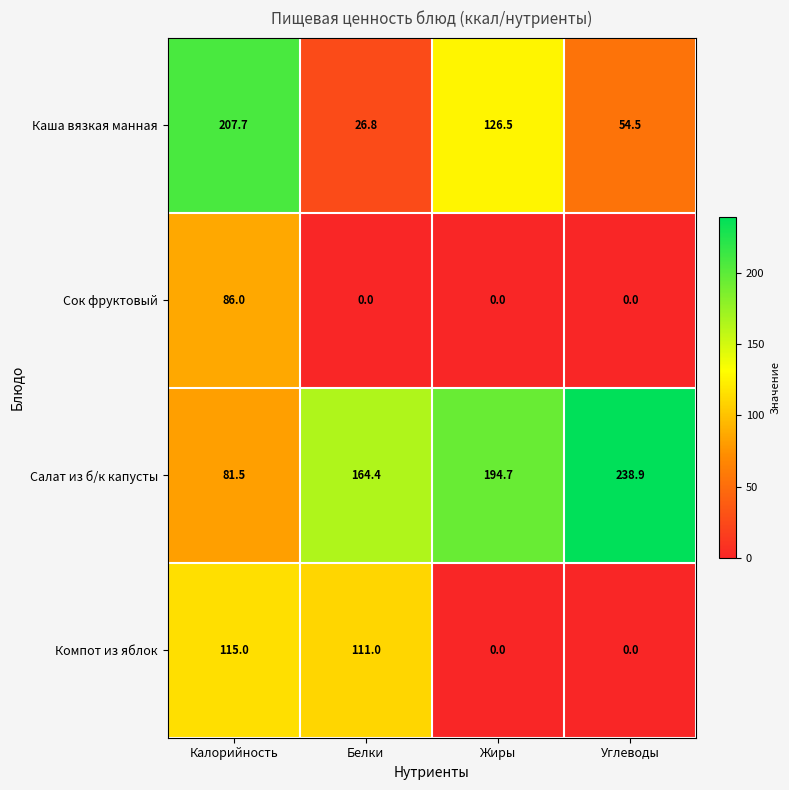

What is the total value across all series at Калорийность?

490.2